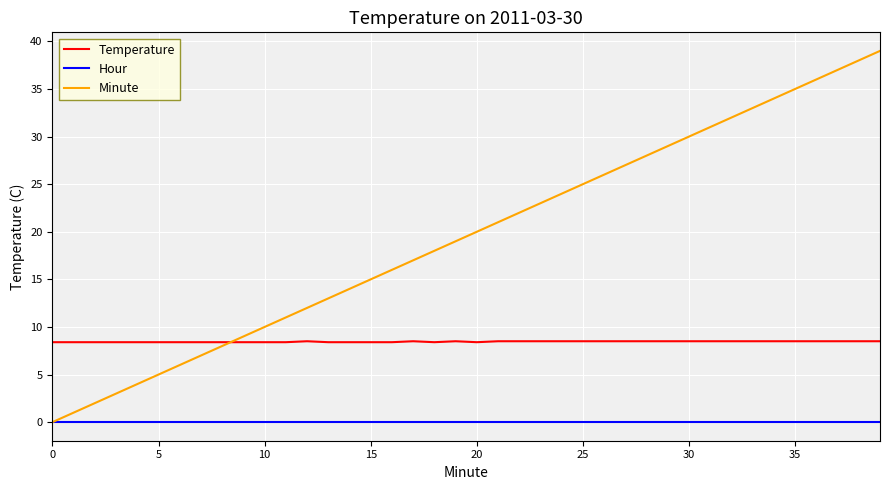

Which series has the largest total across all categories?

Minute